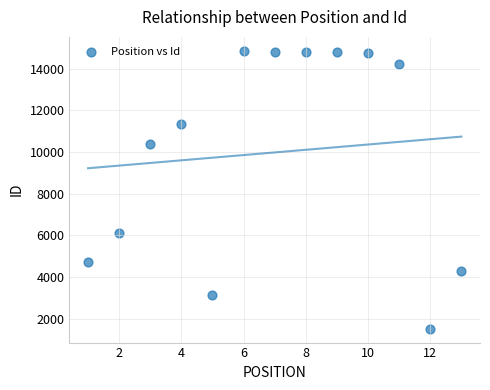

What is the range of X values (max minus min)?

12